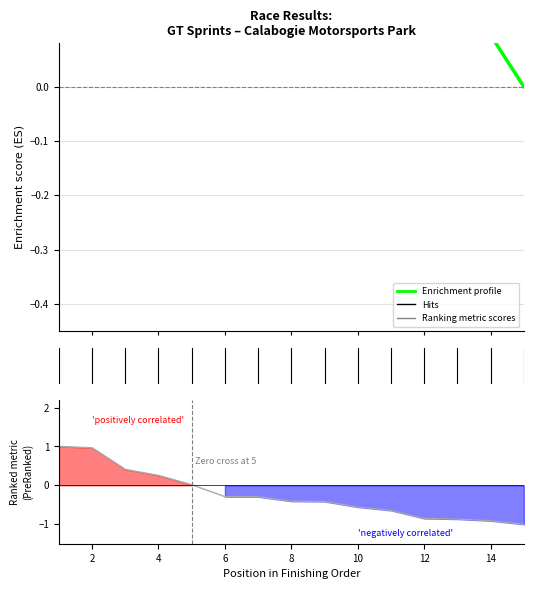

Reading right to left, transcribe all the data shown in this chart.

Enrichment profile: 0.0	0.1	0.2	0.2	0.3	0.3	0.3	0.4	0.4	0.4	0.4	0.4	0.3	0.3	0.1
Ranking metric scores: -1.0	-0.9	-0.9	-0.9	-0.6	-0.6	-0.4	-0.4	-0.3	-0.3	0.0	0.3	0.4	1.0	1.0